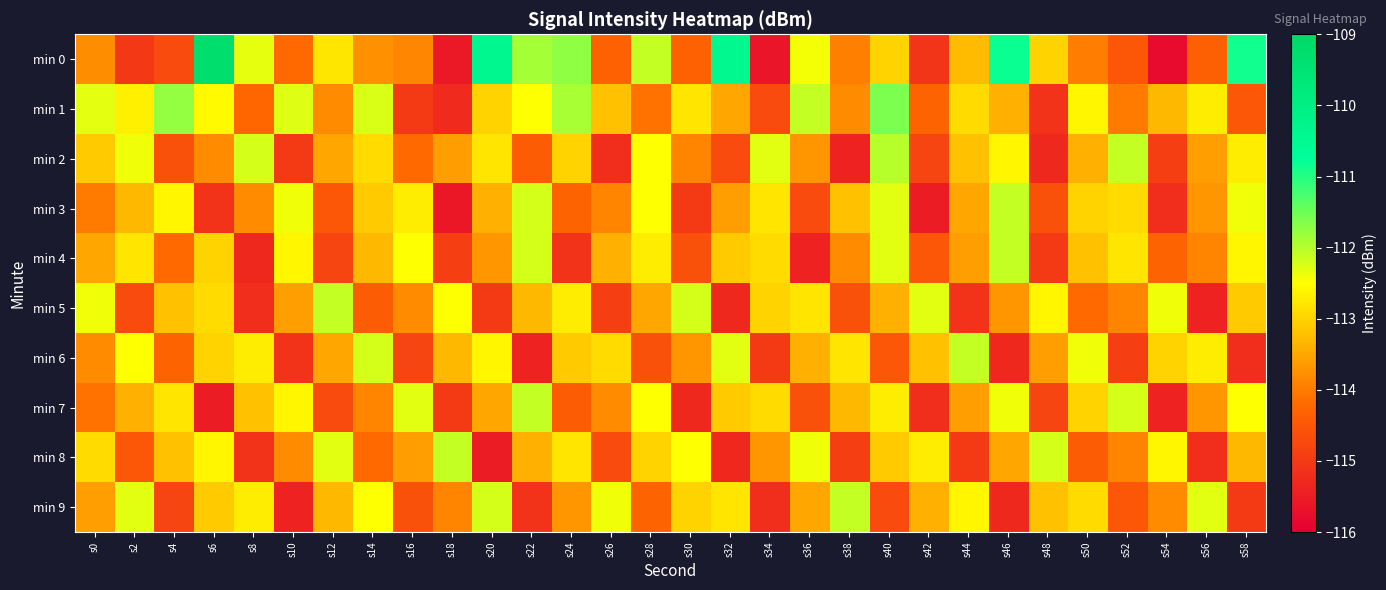

At which category is the sum across all series the highest?

s40